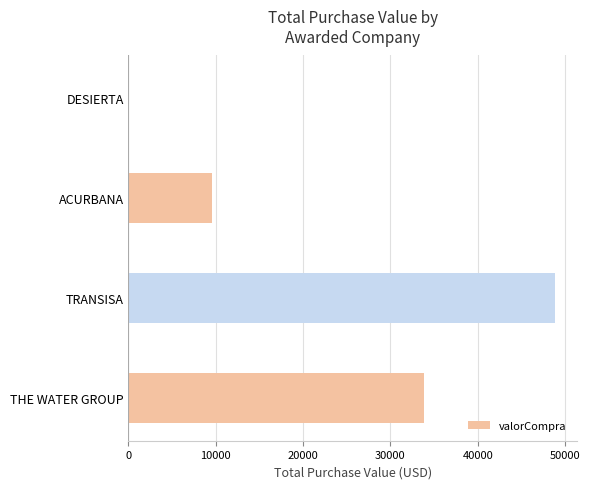

How many series are shown in this chart?

1